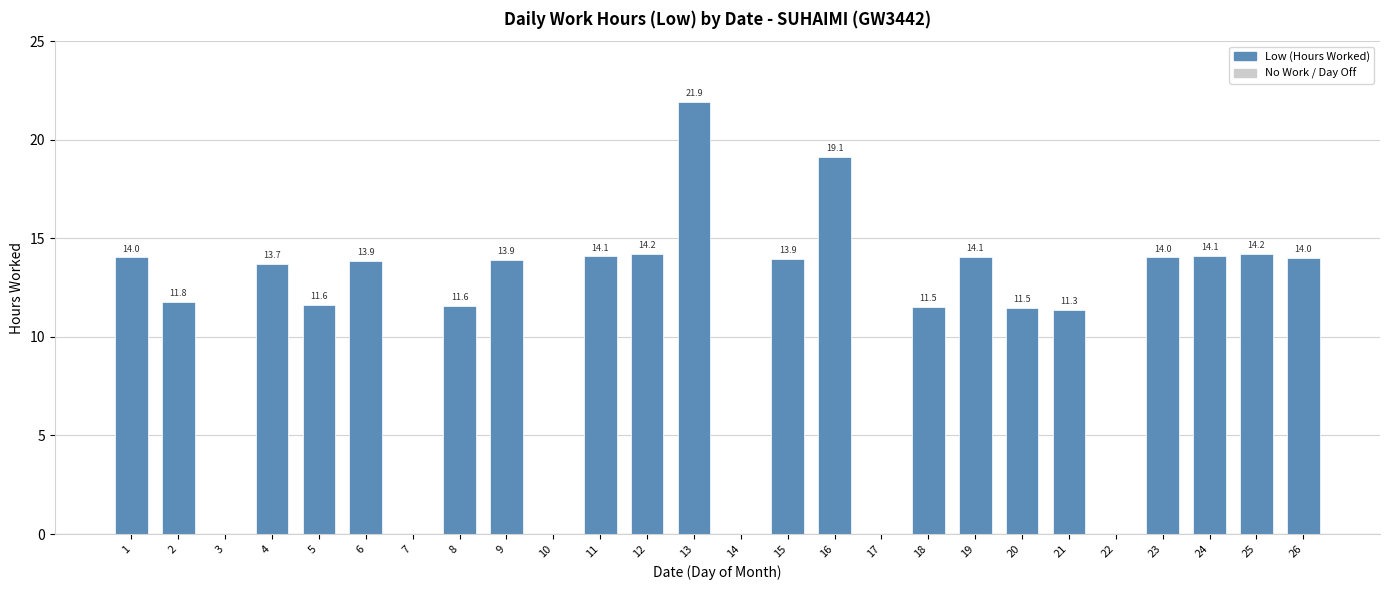

What is the sum of the values at 9 and 7?

13.9